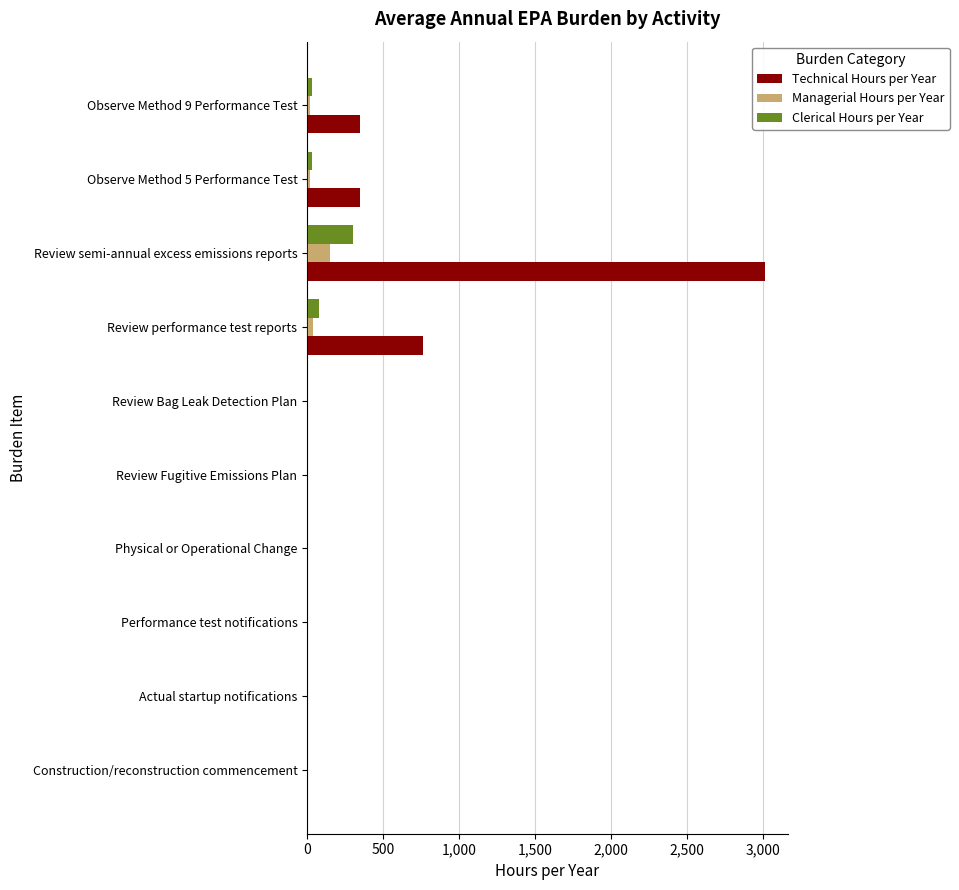

Between Review performance test reports and Observe Method 9 Performance Test, which series saw the biggest shift?

Technical Hours per Year